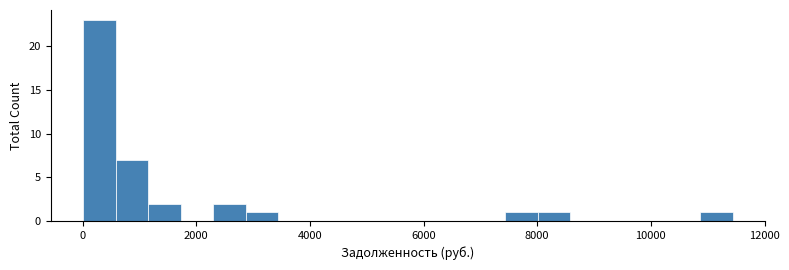

Read against the x-axis, roughly where is the centre of the tallest bar?

200